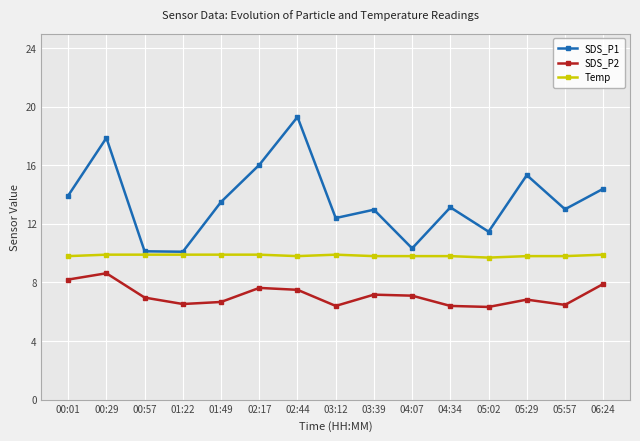

Which label corresponds to the largest value in the chart?

02:44